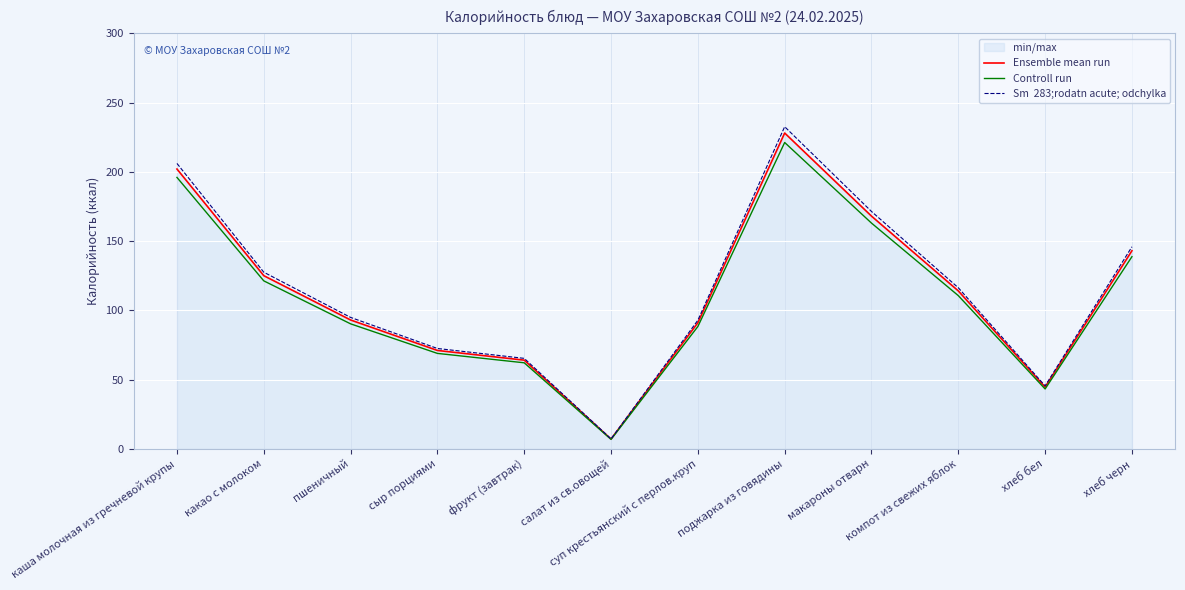

Reading left to right, what are all the values shown in this chart?

Ensemble mean run: каша молочная из гречневой крупы=202.0	какао с молоком=125.0	пшеничный=93.0	сыр порциями=71.0	фрукт (завтрак)=64.0	салат из св.овощей=7.0	суп крестьянский с перлов.круп=91.0	поджарка из говядины=228.0	макароны отварн=168.0	компот из свежих яблок=114.0	хлеб бел=44.5	хлеб черн=143.0
Controll run: каша молочная из гречневой крупы=195.9	какао с молоком=121.2	пшеничный=90.2	сыр порциями=68.9	фрукт (завтрак)=62.1	салат из св.овощей=6.8	суп крестьянский с перлов.круп=88.3	поджарка из говядины=221.2	макароны отварн=163.0	компот из свежих яблок=110.6	хлеб бел=43.2	хлеб черн=138.7
Sm  283;rodatn acute; odchylka: каша молочная из гречневой крупы=206.0	какао с молоком=127.5	пшеничный=94.9	сыр порциями=72.4	фрукт (завтрак)=65.3	салат из св.овощей=7.1	суп крестьянский с перлов.круп=92.8	поджарка из говядины=232.6	макароны отварн=171.4	компот из свежих яблок=116.3	хлеб бел=45.4	хлеб черн=145.9